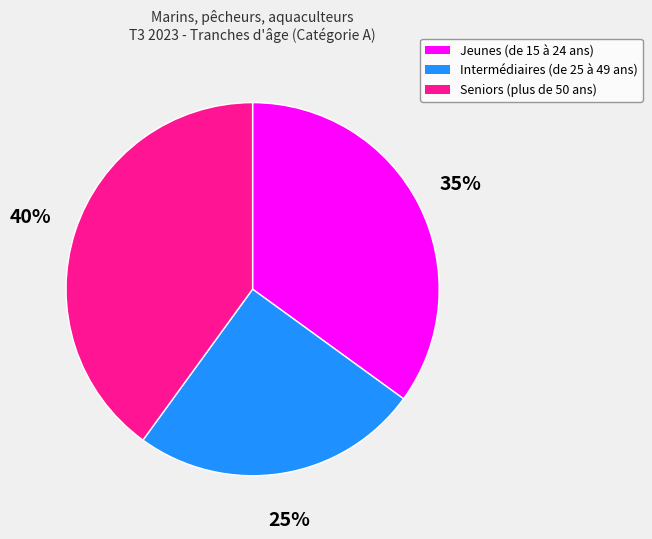

Count the number of slices in the pie.

3